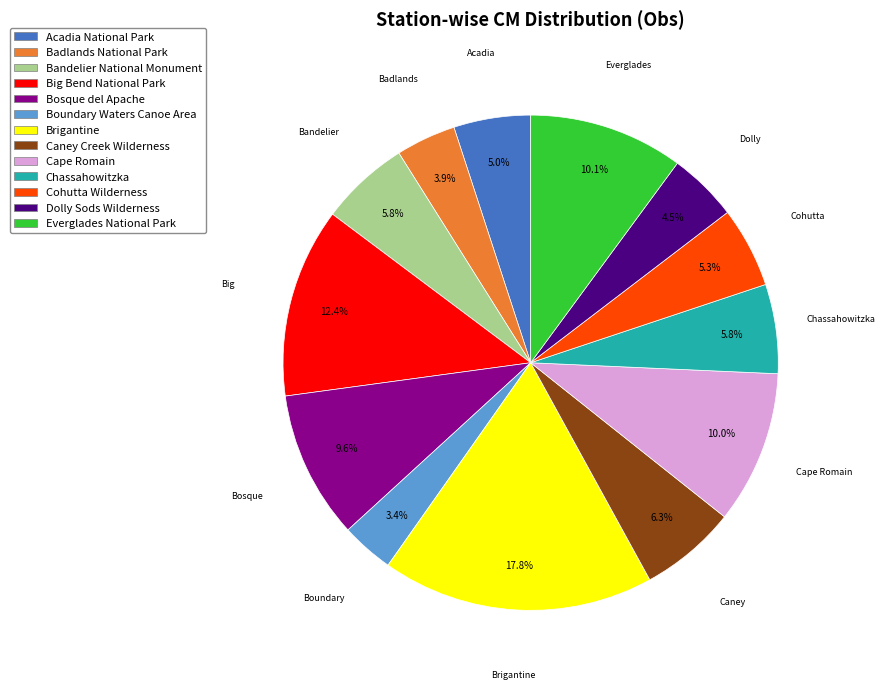

What percentage is NOT represented by Everglades National Park?

89.9%